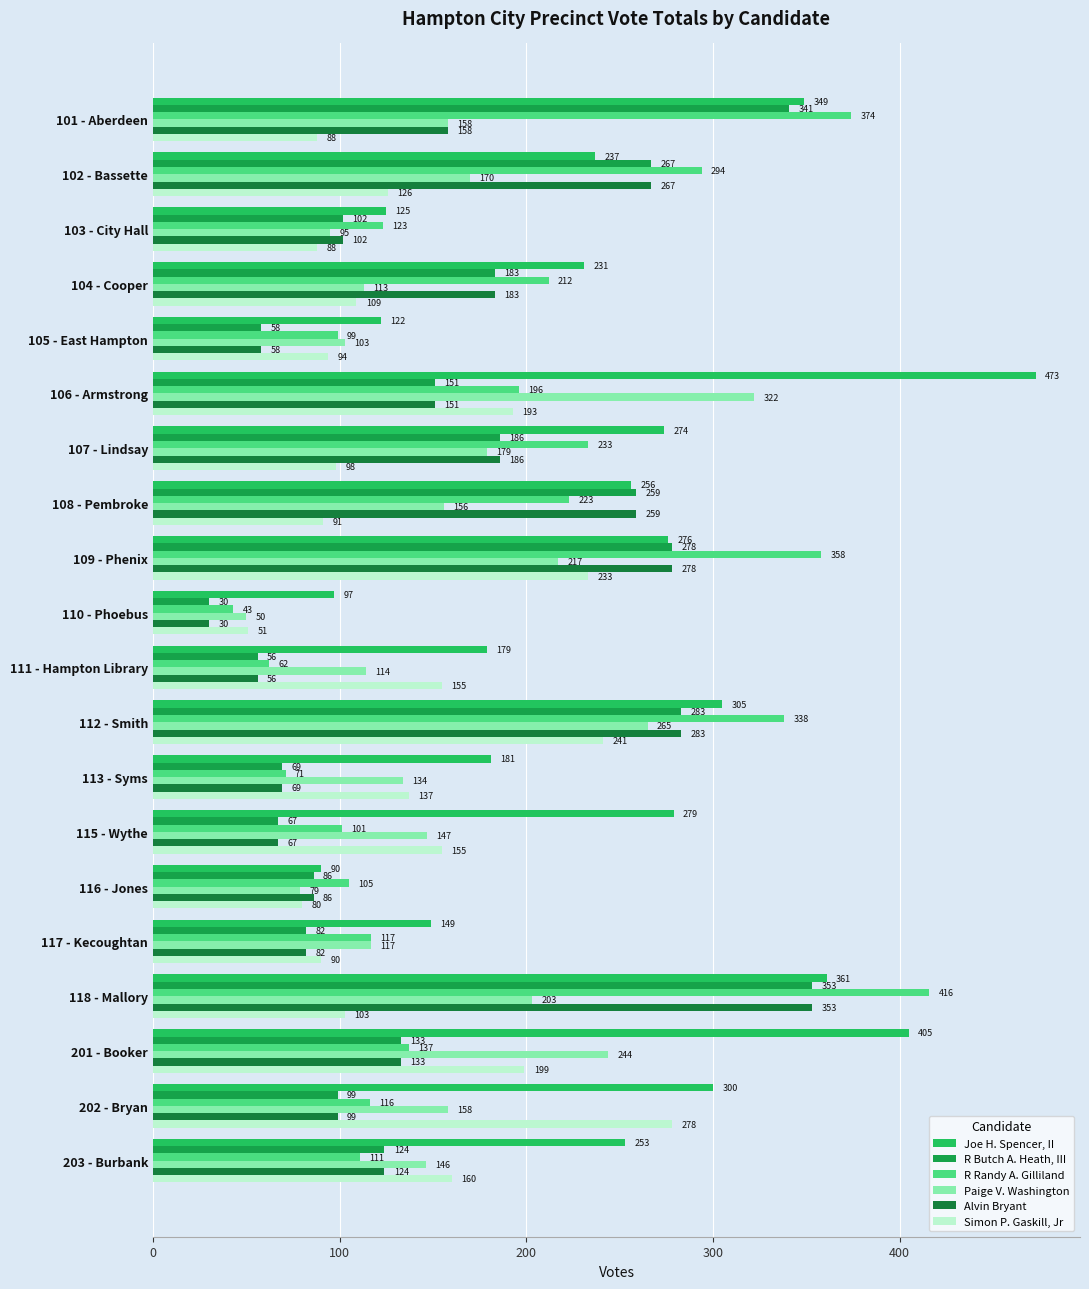

What is the sum of all R Randy A. Gilliland values?

3729